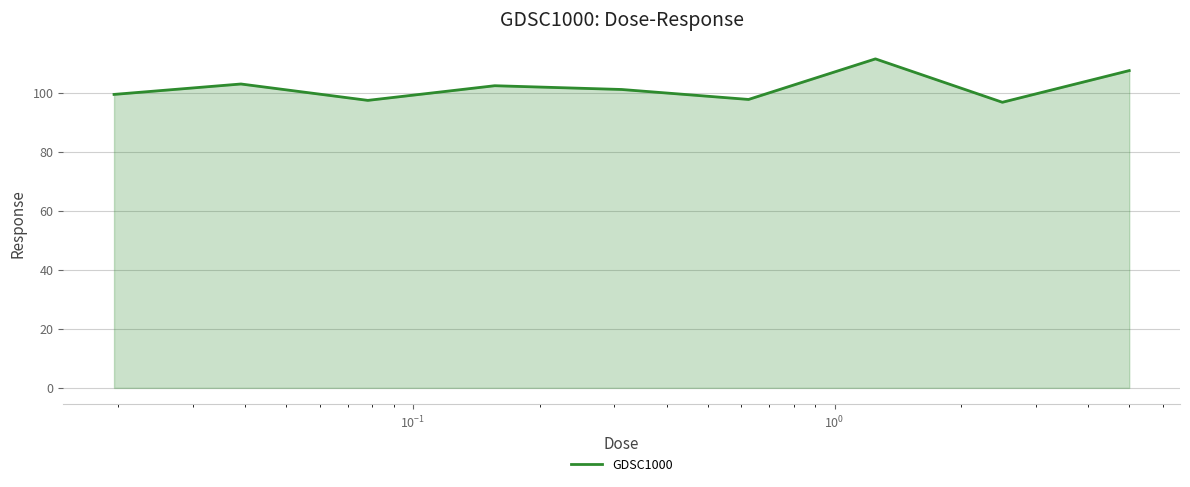

What is the smallest value displayed?

96.7